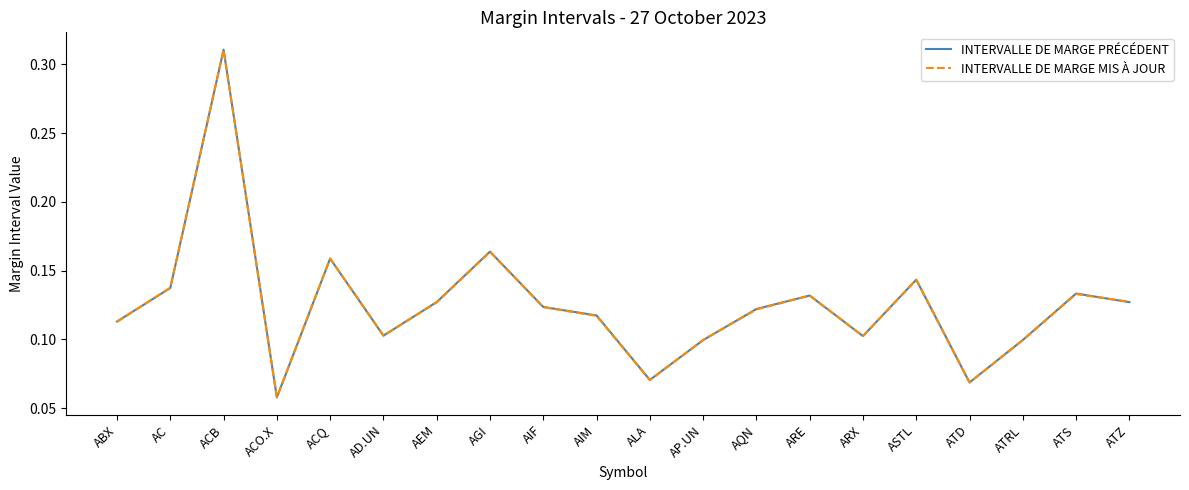

Where do INTERVALLE DE MARGE PRÉCÉDENT and INTERVALLE DE MARGE MIS À JOUR first cross each other?

ABX and AC